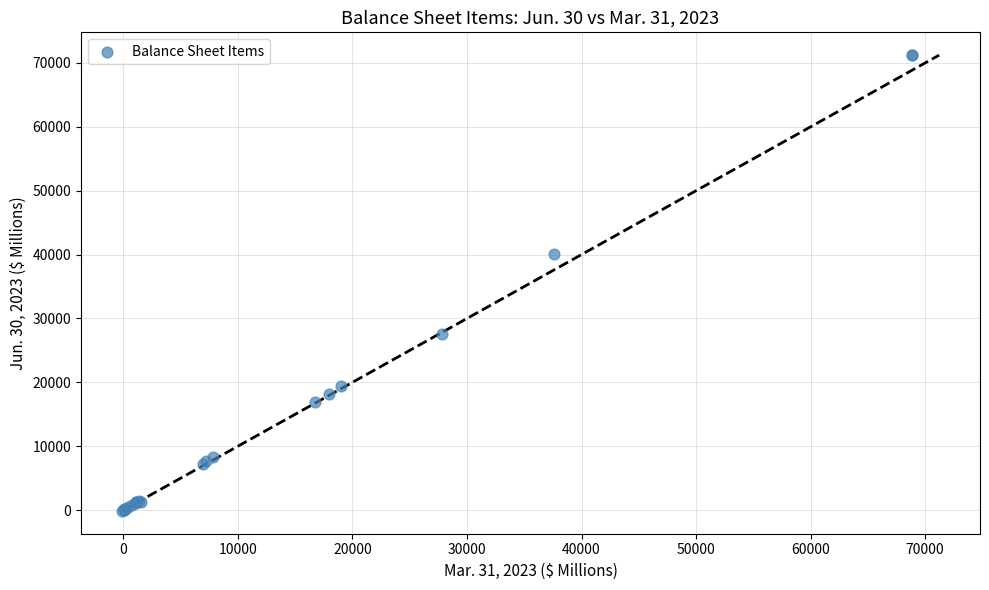

What Y value in the scatter plot is closest to 35559?

40124